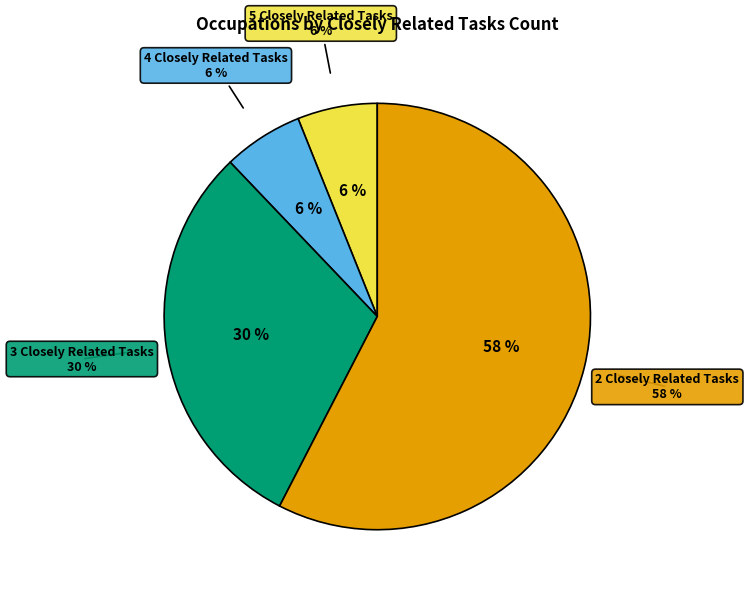

Approximately how many times larger is the value at 5 Closely Related Tasks compared to 4 Closely Related Tasks?

1.0